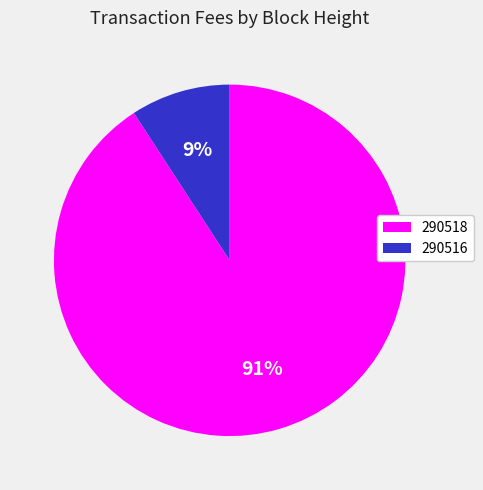

Between 290516 and 290518, which is larger?

290518